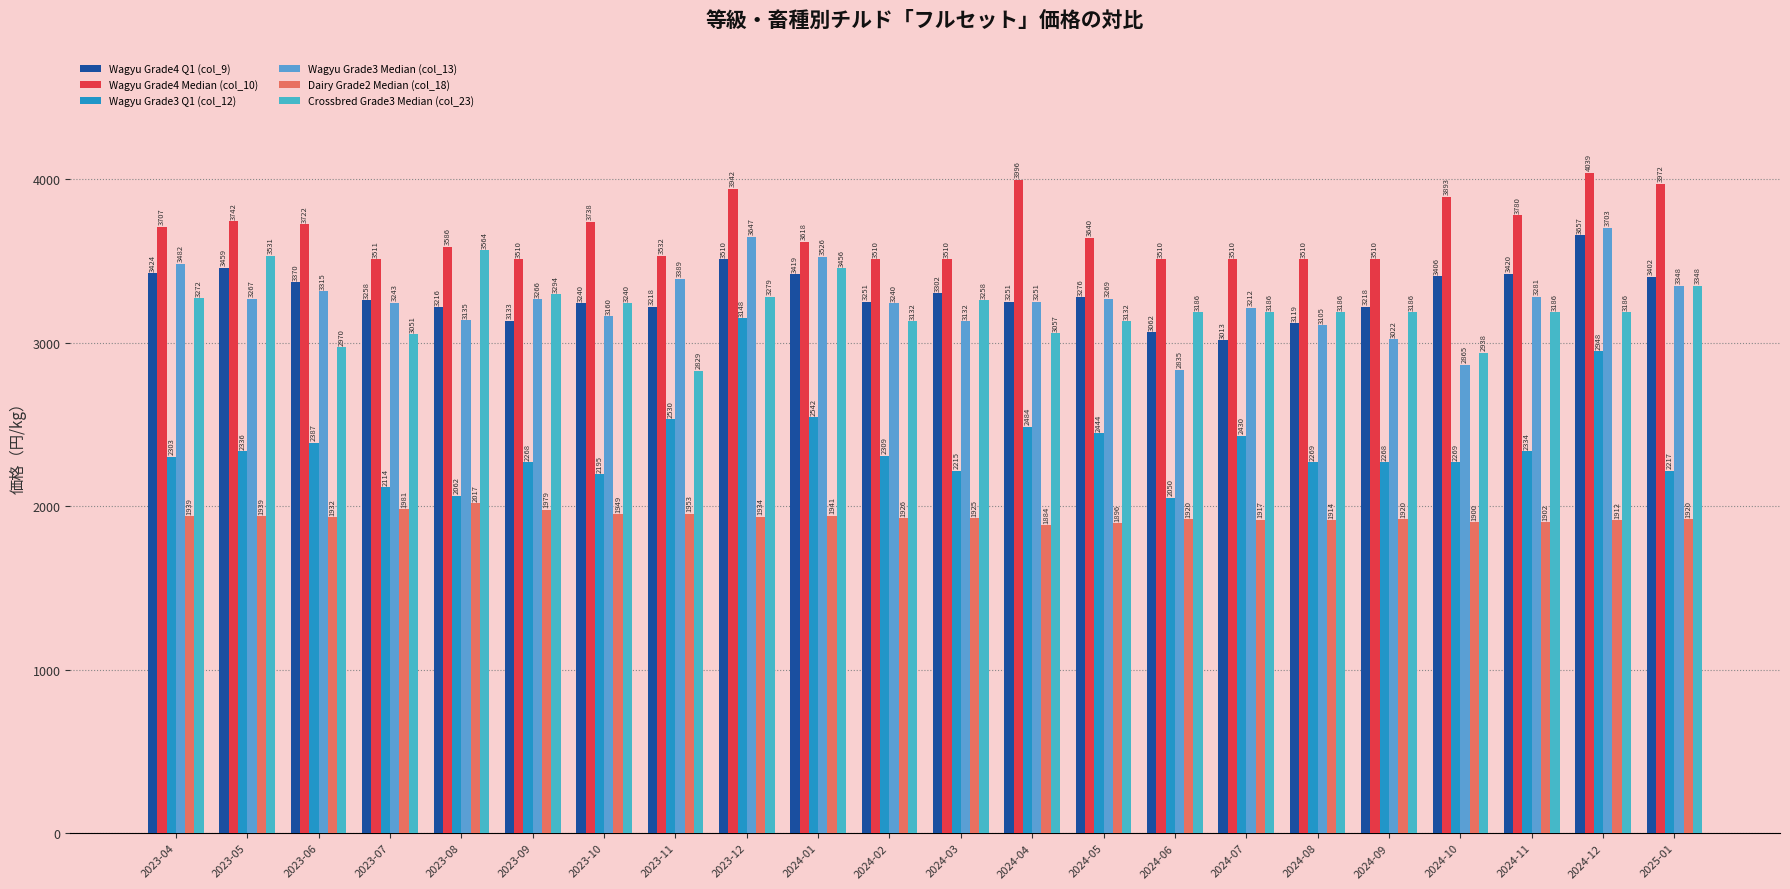

What is the difference between the highest and lowest values at 2024-05?

1744